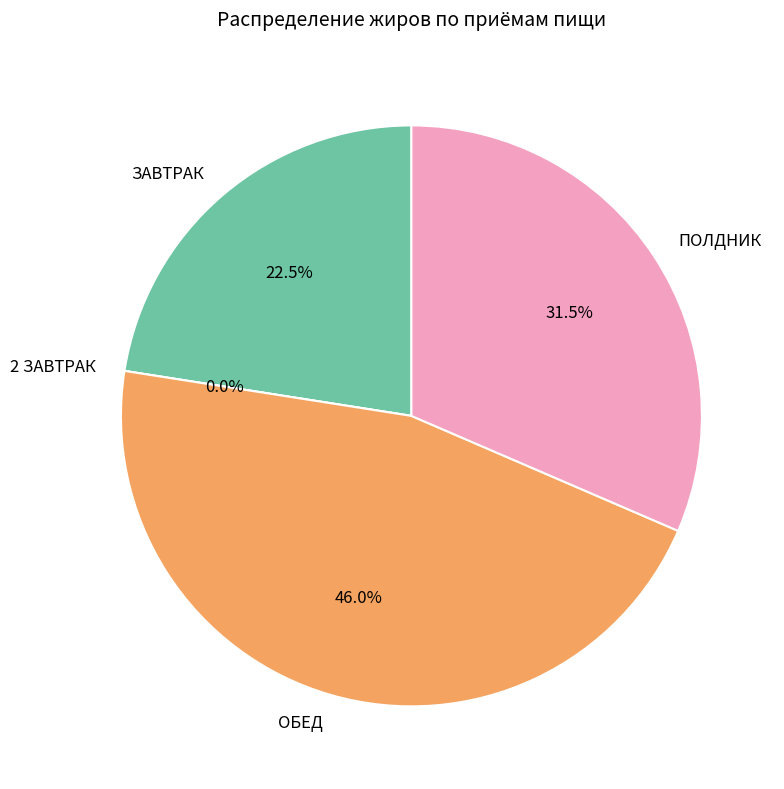

Is there a majority slice in this chart?

No